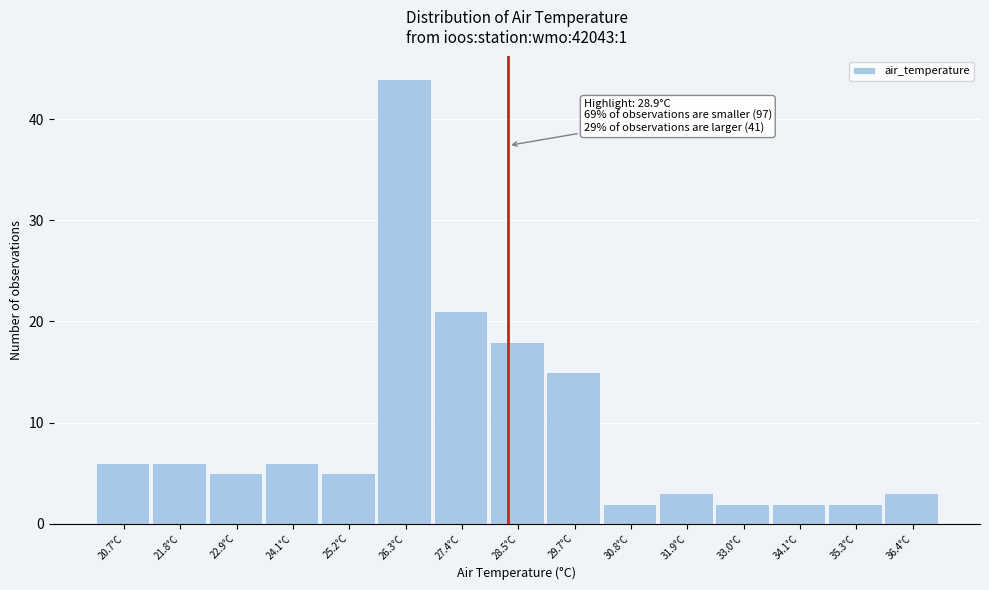

Reading left to right, what are all the values shown in this chart?

6	6	5	6	5	44	21	18	15	2	3	2	2	2	3